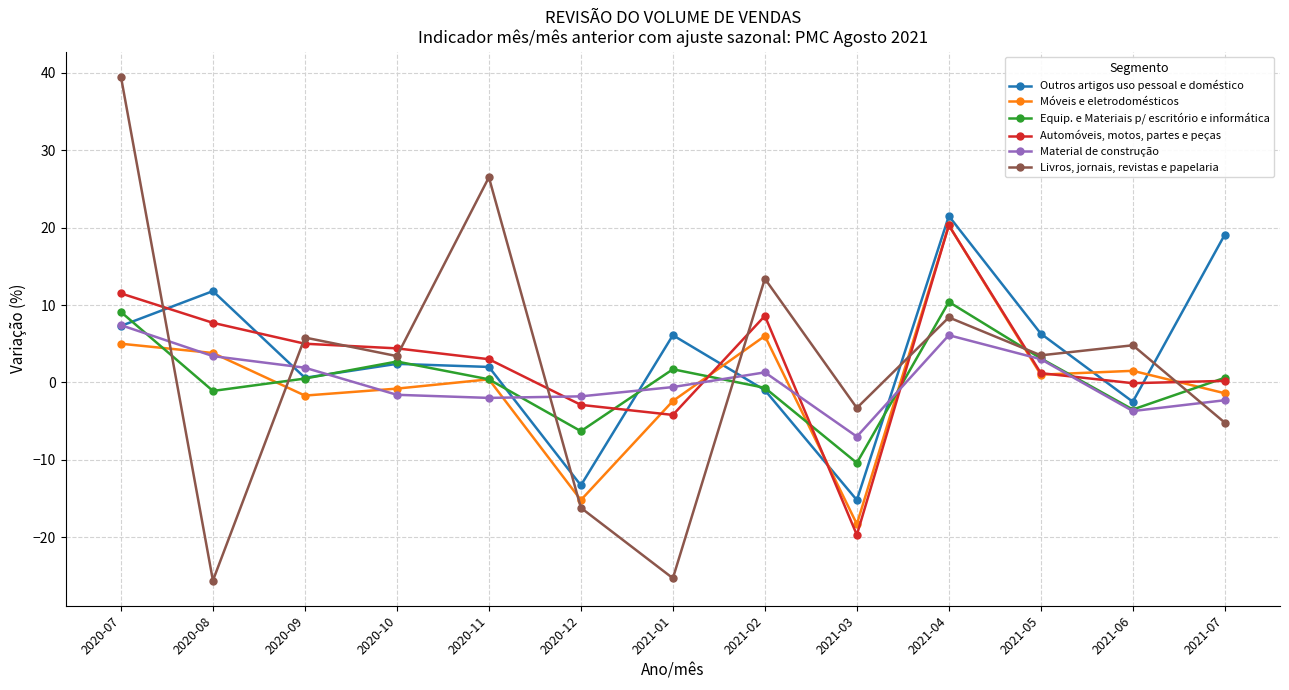

How many categories are shown in the chart?

13